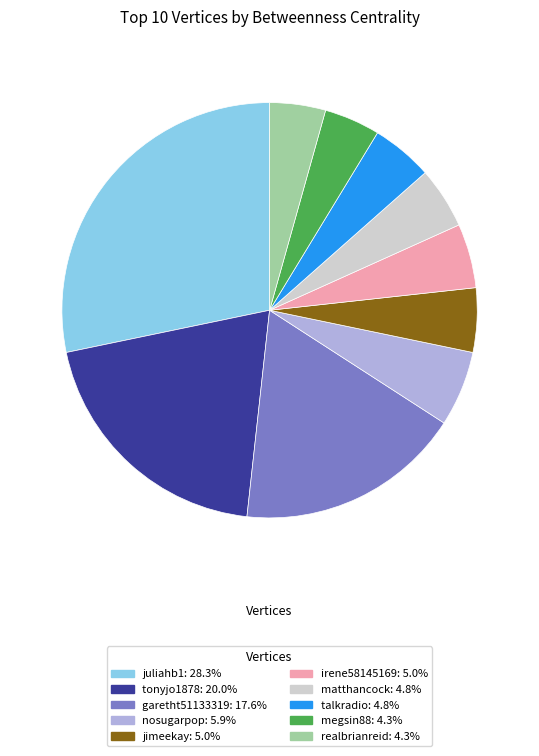

What is the ratio of the value at matthancock to the value at nosugarpop?

0.8